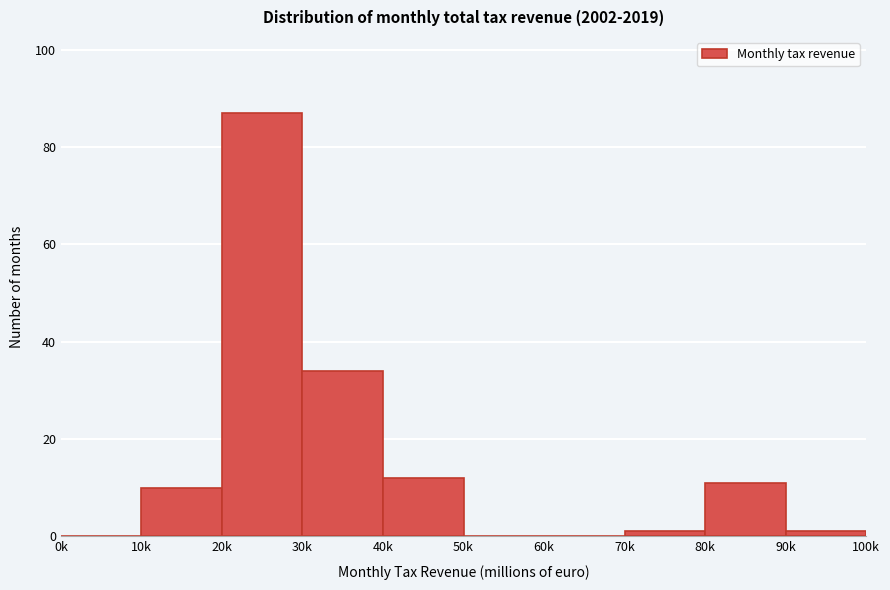

Reading right to left, transcribe all the data shown in this chart.

90k=1	80k=11	70k=1	60k=0	50k=0	40k=12	30k=34	20k=87	10k=10	0k=0